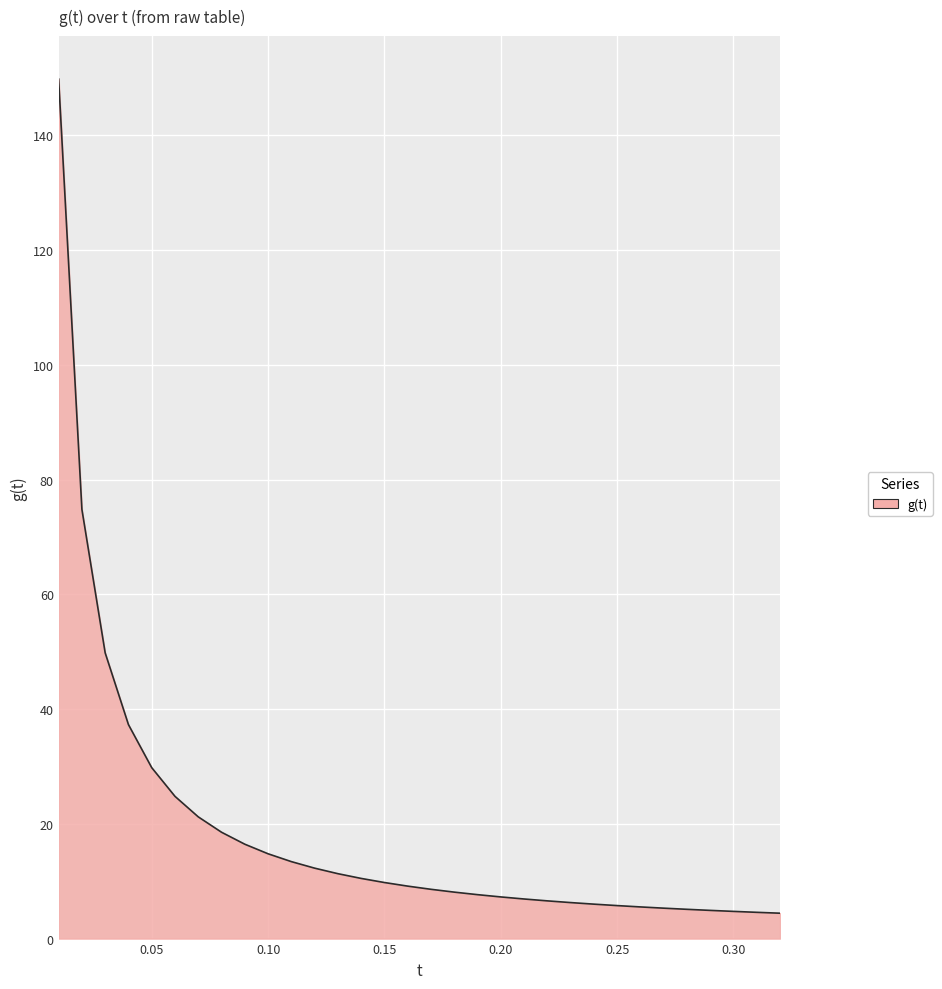

What is the smallest value displayed?

4.4